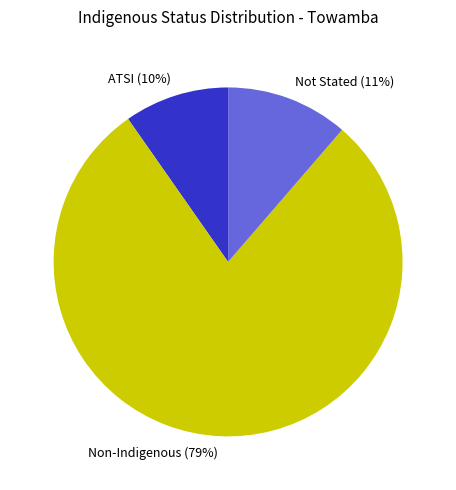

Which slice is the largest?

Non-Indigenous (79%)